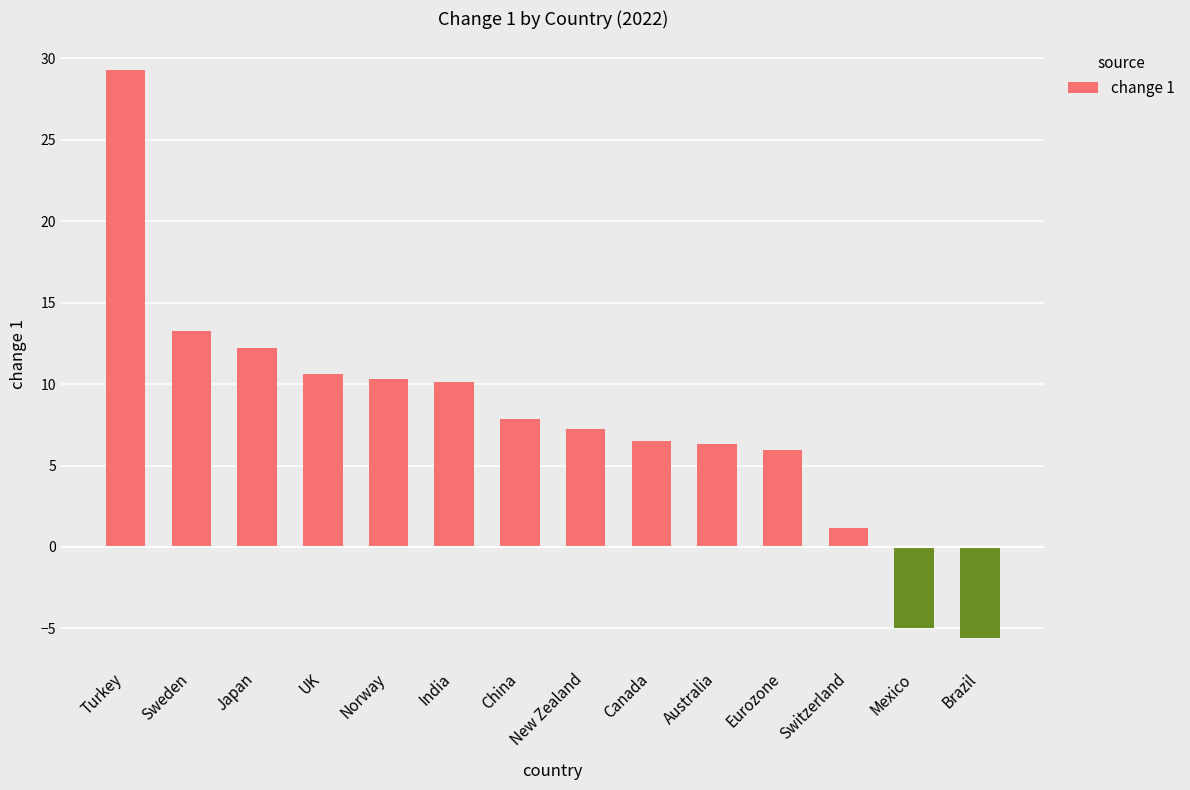

What is the minimum value shown in the chart?

-5.6